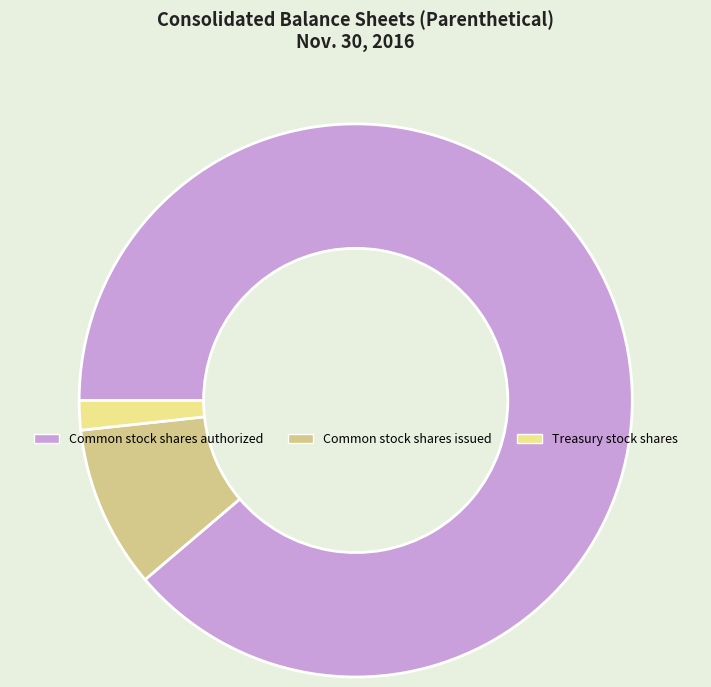

Is there any slice that represents more than half of the pie?

Yes